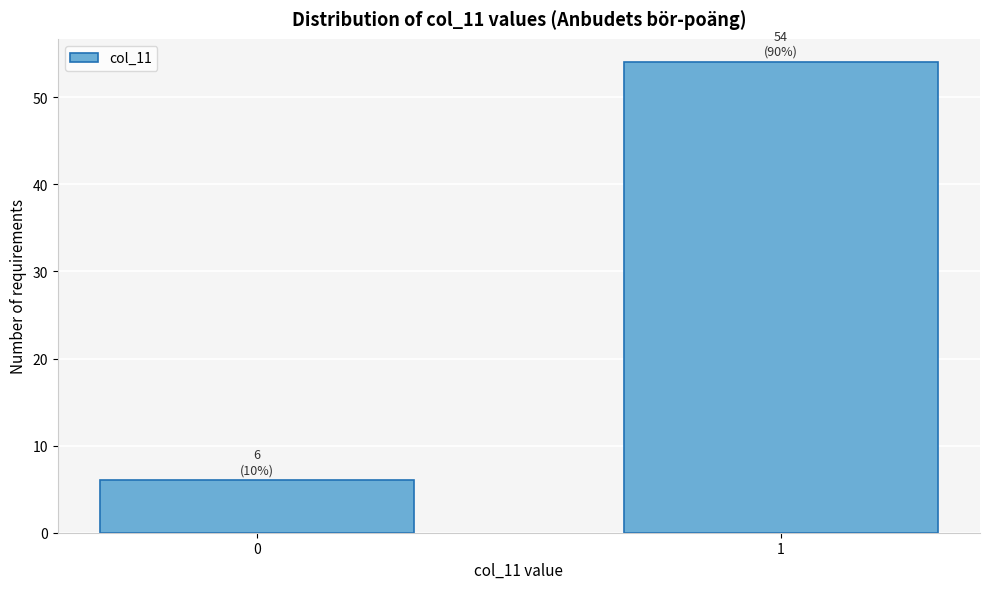

Reading right to left, transcribe all the data shown in this chart.

54	6